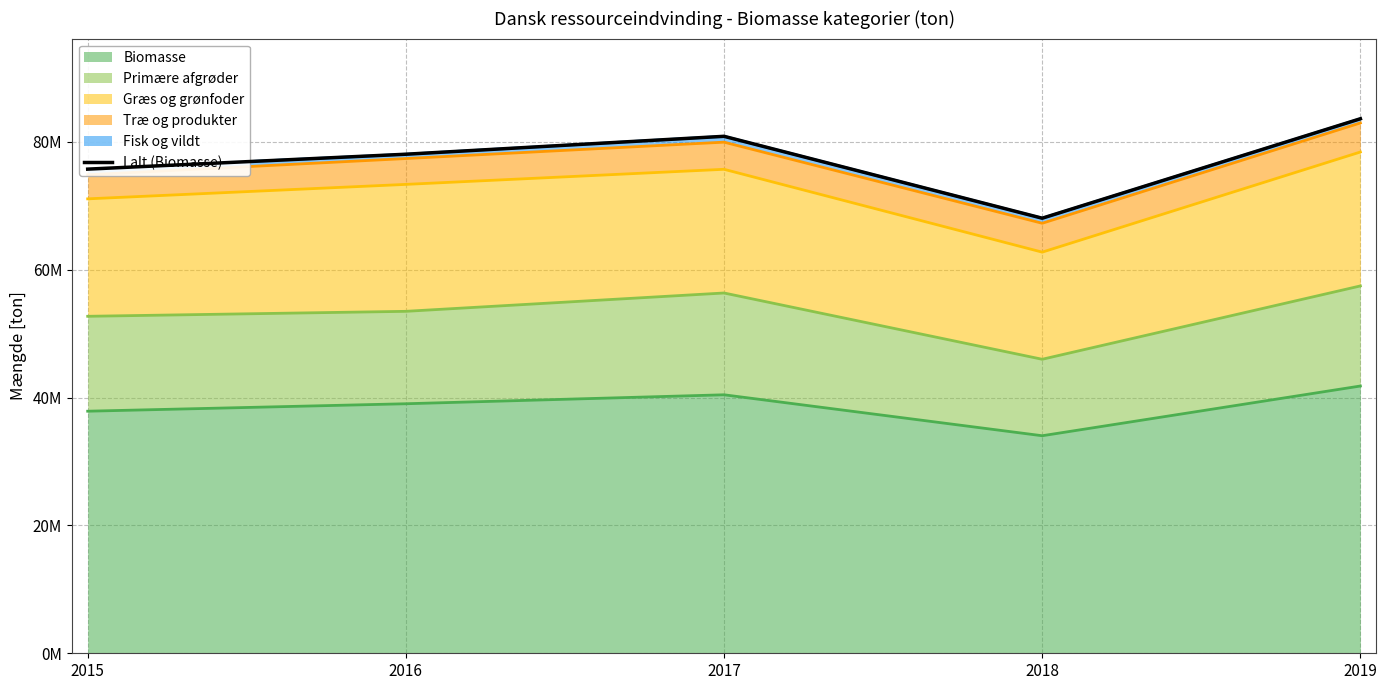

How many interior local peaks (higher than both neighbors) does the data have?

1